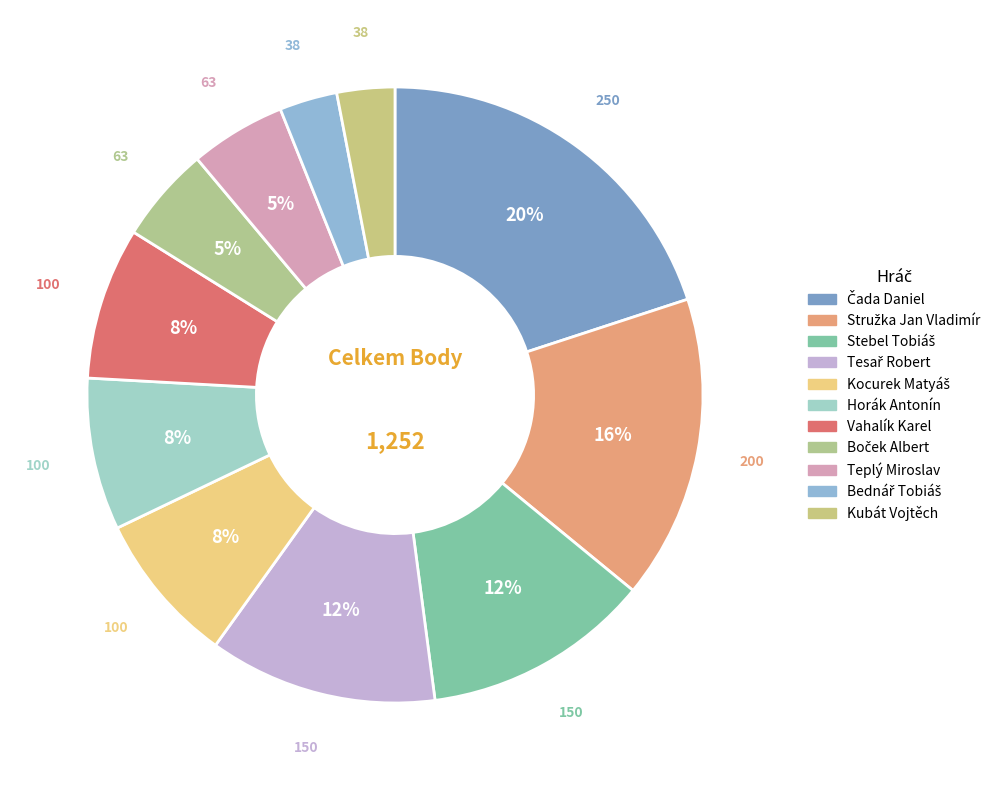

The Čada Daniel slice represents 20% of the pie. True or false?

True